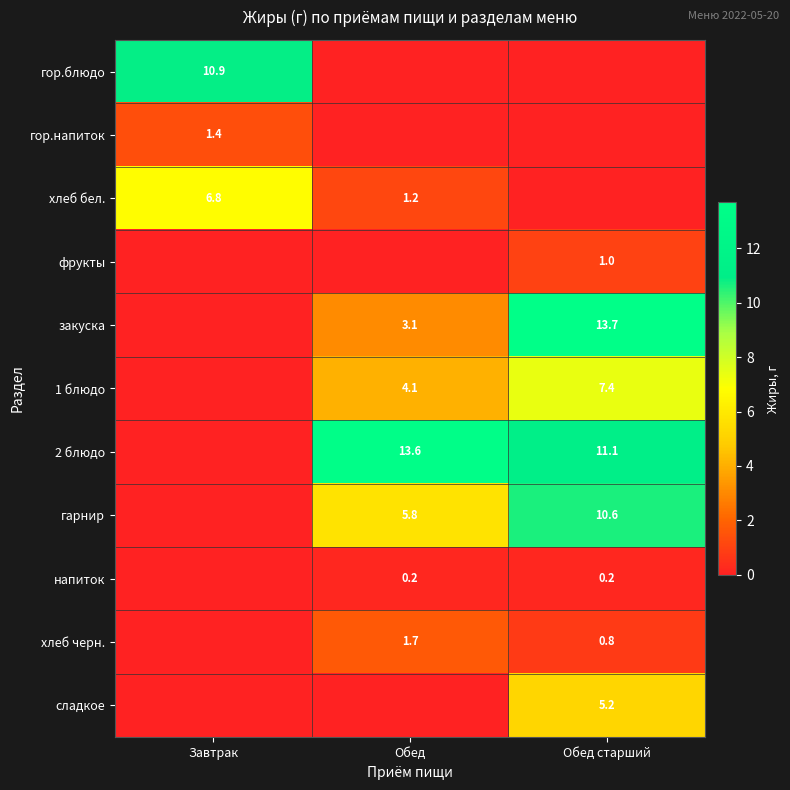

True or false: гор.напиток has a value of 1.4 at Завтрак.

True